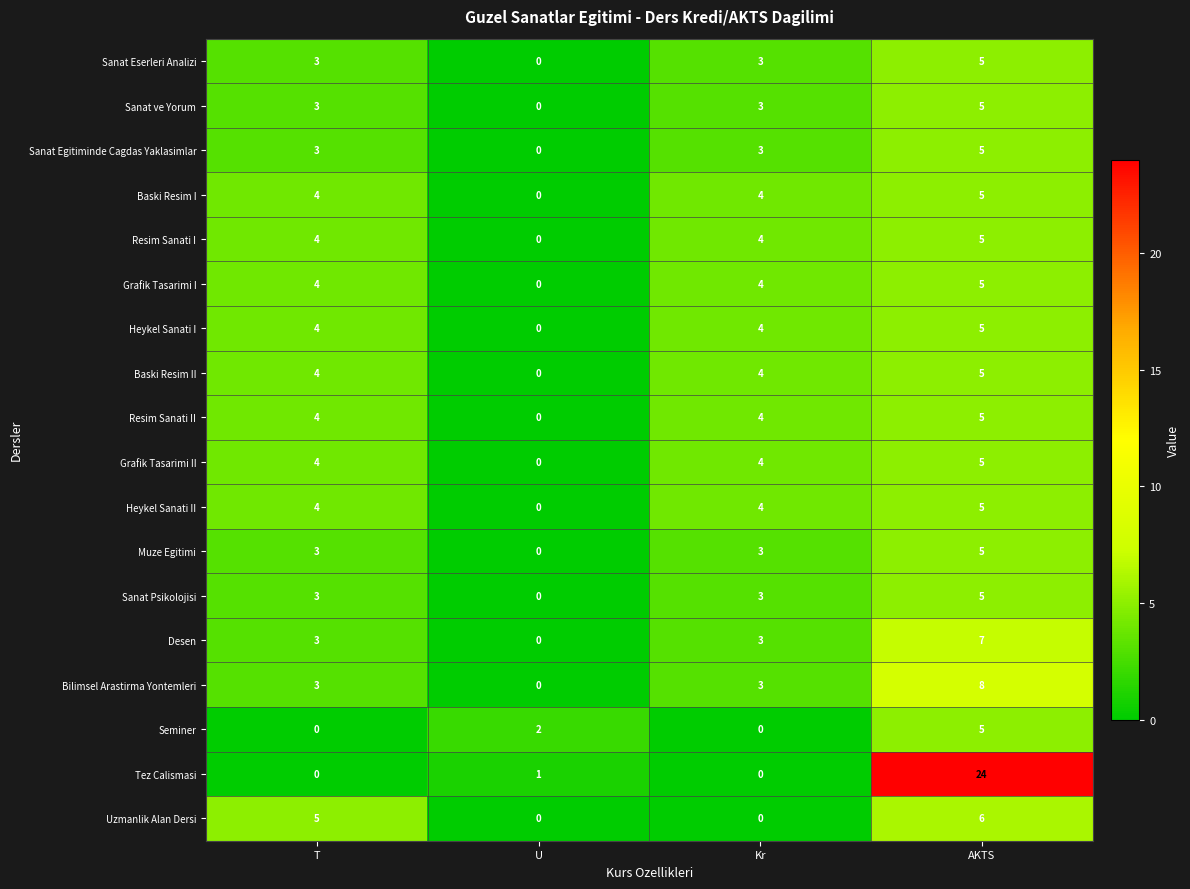

What is the maximum value shown in the chart?

24